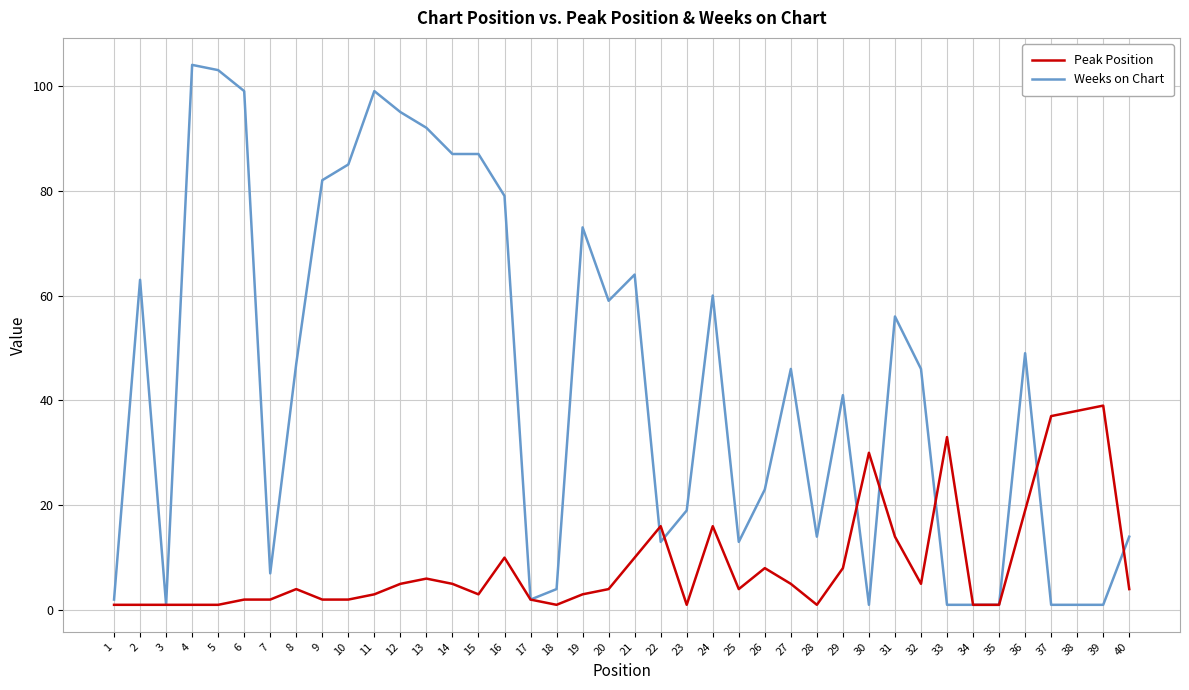

The value of Weeks on Chart at 13 is 164. True or false?

False